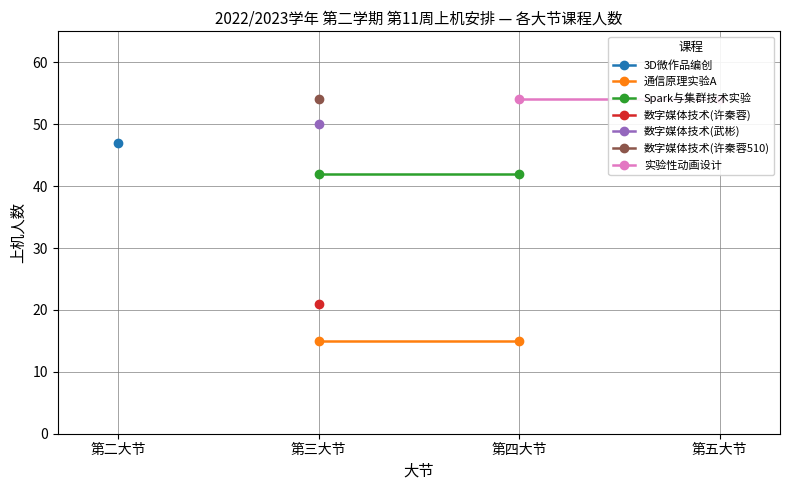

What is the value of the 通信原理实验A point at the 2nd from the left?

15